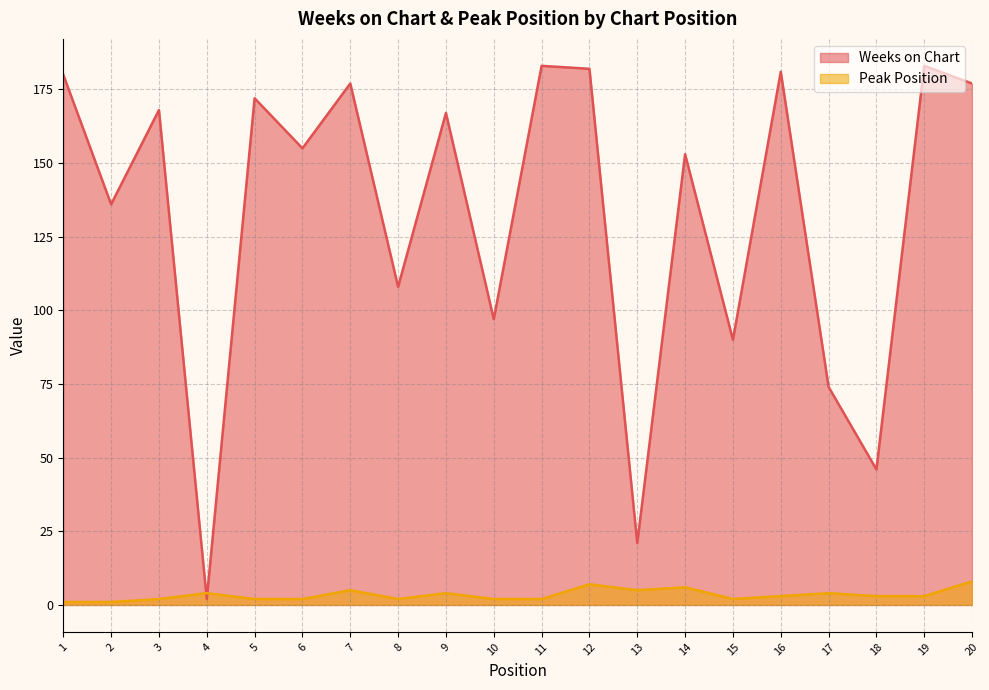

What is the greatest value displayed?

183